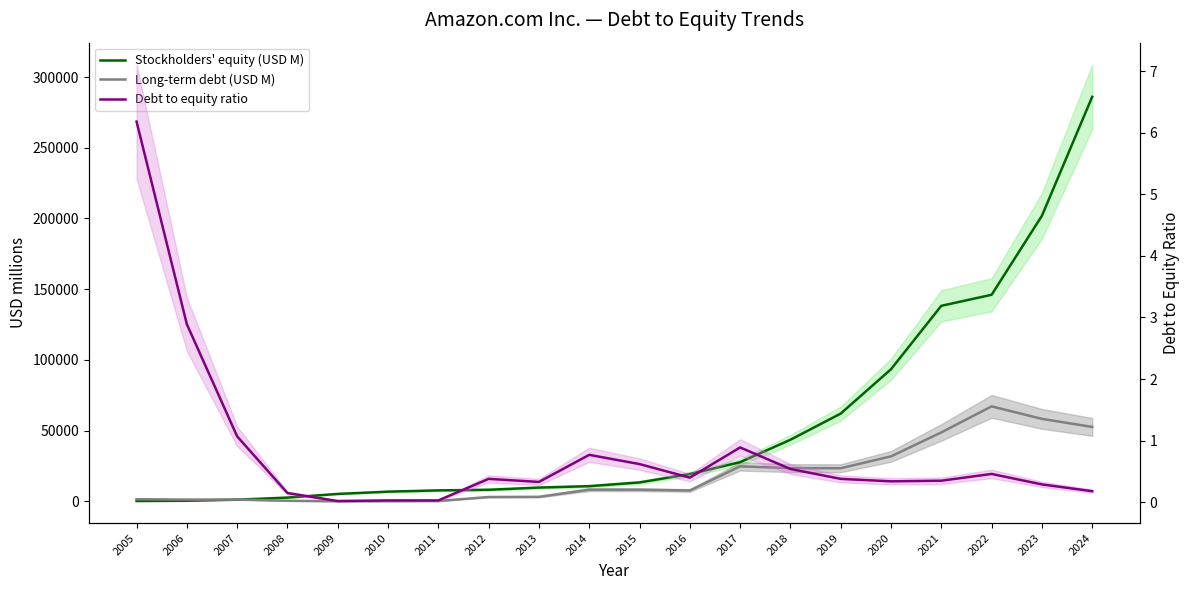

Reading left to right, transcribe all the data shown in this chart.

Stockholders' equity (USD M): 246.0	431.0	1197.0	2672.0	5257.0	6864.0	7757.0	8192.0	9746.0	10741.0	13384.0	19285.0	27709.0	43549.0	62060.0	93404.0	138245.0	146043.0	201875.0	285970.0
Long-term debt (USD M): 1521.0	1247.0	1282.0	409.0	109.0	184.0	255.0	3084.0	3191.0	8265.0	8235.0	7694.0	24743.0	23495.0	23414.0	31816.0	48744.0	67150.0	58314.0	52623.0
Debt to equity ratio: 6.2	2.9	1.1	0.1	0.0	0.0	0.0	0.4	0.3	0.8	0.6	0.4	0.9	0.5	0.4	0.3	0.3	0.5	0.3	0.2